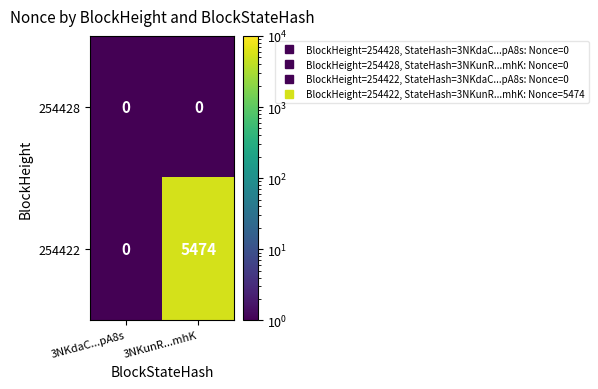

Reading left to right, what are all the values shown in this chart?

254428: 3NKdaC...pA8s=0	3NKunR...mhK=0
254422: 3NKdaC...pA8s=0	3NKunR...mhK=5474